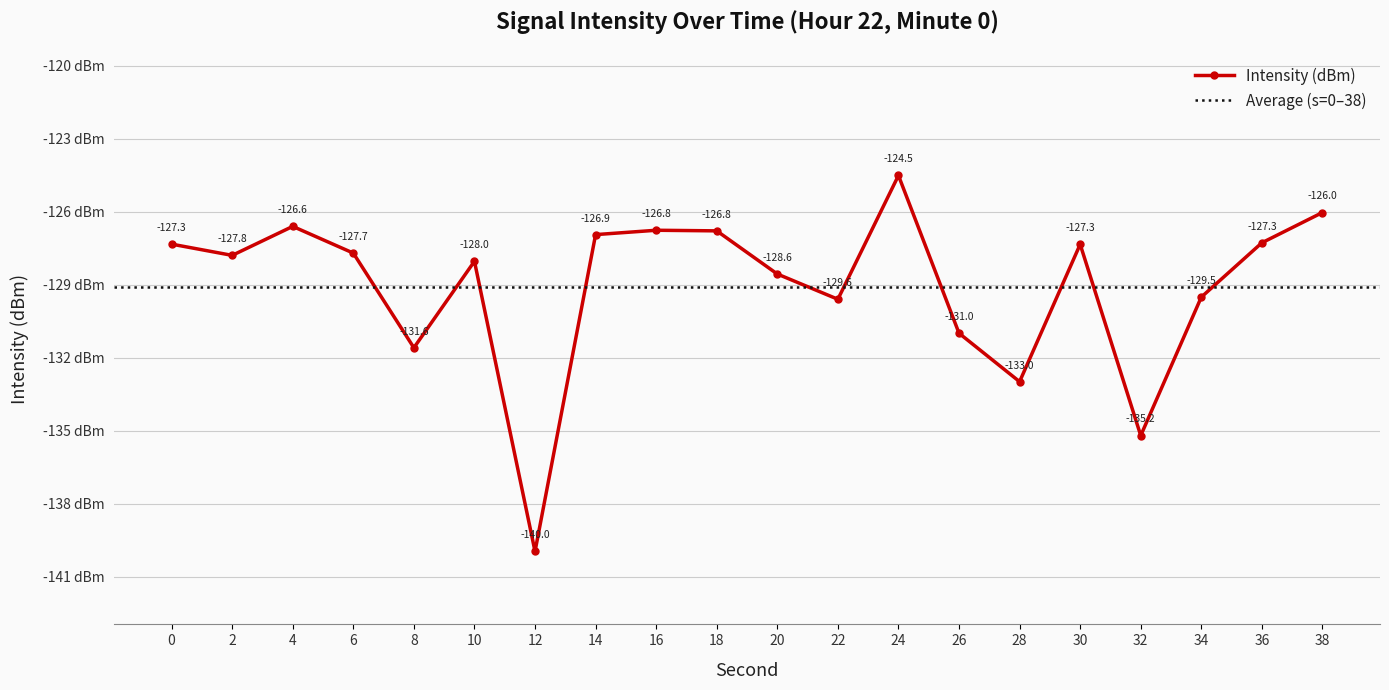

Reading left to right, extract all data points from this chart.

0=-127.3	2=-127.8	4=-126.6	6=-127.7	8=-131.6	10=-128.0	12=-140.0	14=-126.9	16=-126.8	18=-126.8	20=-128.6	22=-129.6	24=-124.5	26=-131.0	28=-133.0	30=-127.3	32=-135.2	34=-129.5	36=-127.3	38=-126.0